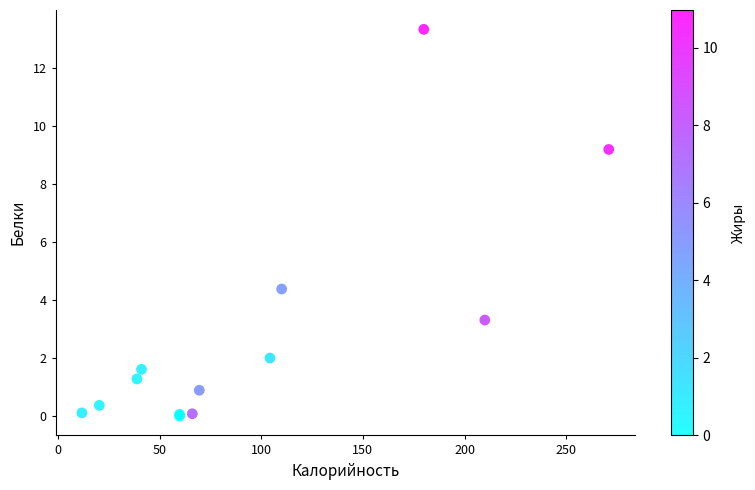

What Y value in the scatter plot is closest to 6?

4.4